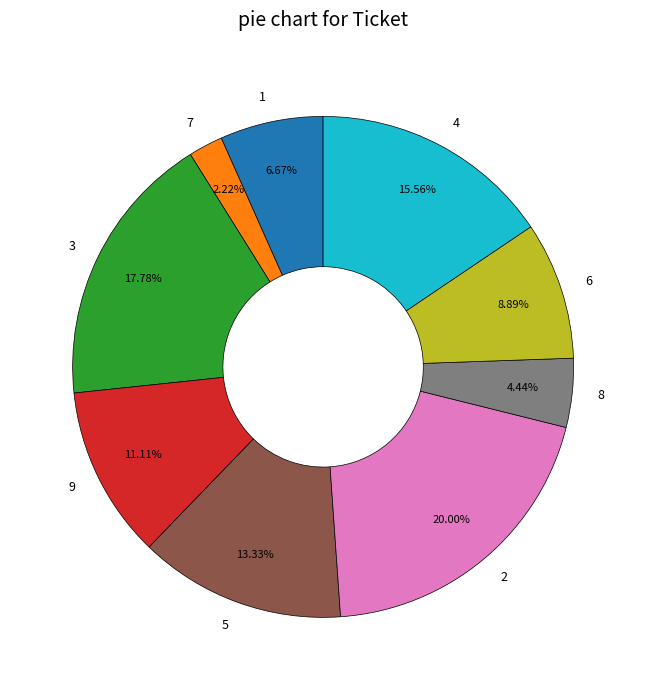

Rank the categories by value from highest to lowest.

2, 3, 4, 5, 9, 6, 1, 8, 7